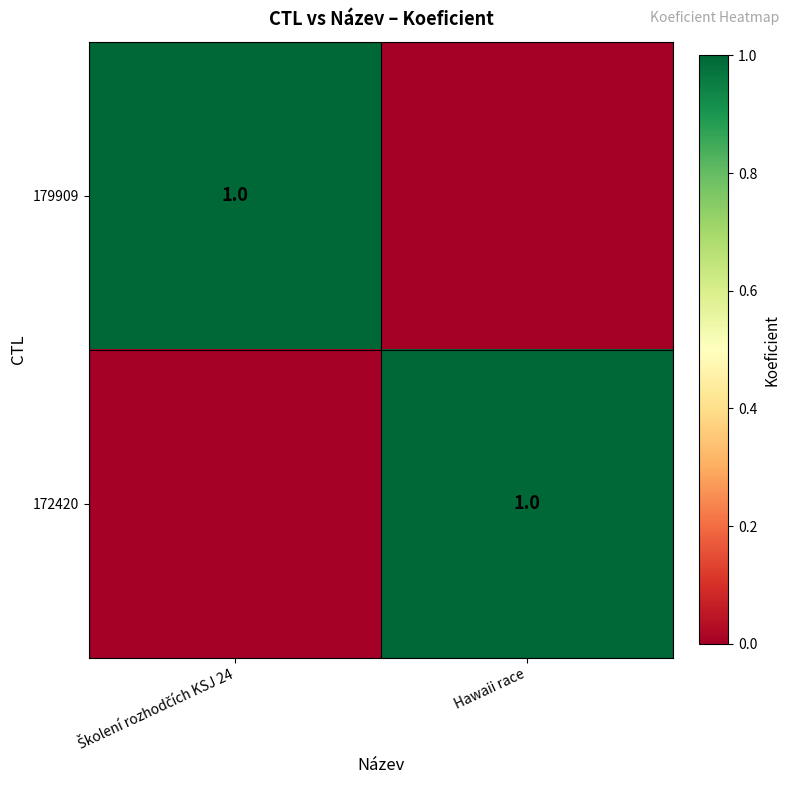

The 172420 series shows 1 at Hawaii race. True or false?

True